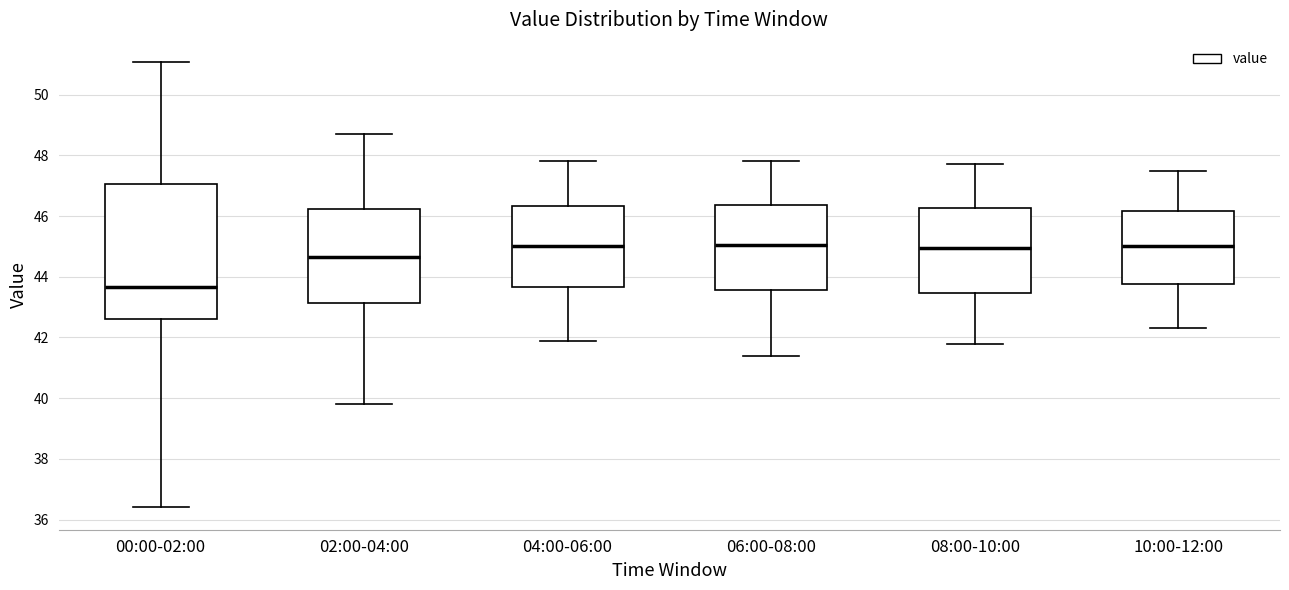

Comparing the boxes themselves (not the whiskers), which one is the tallest?

00:00-02:00